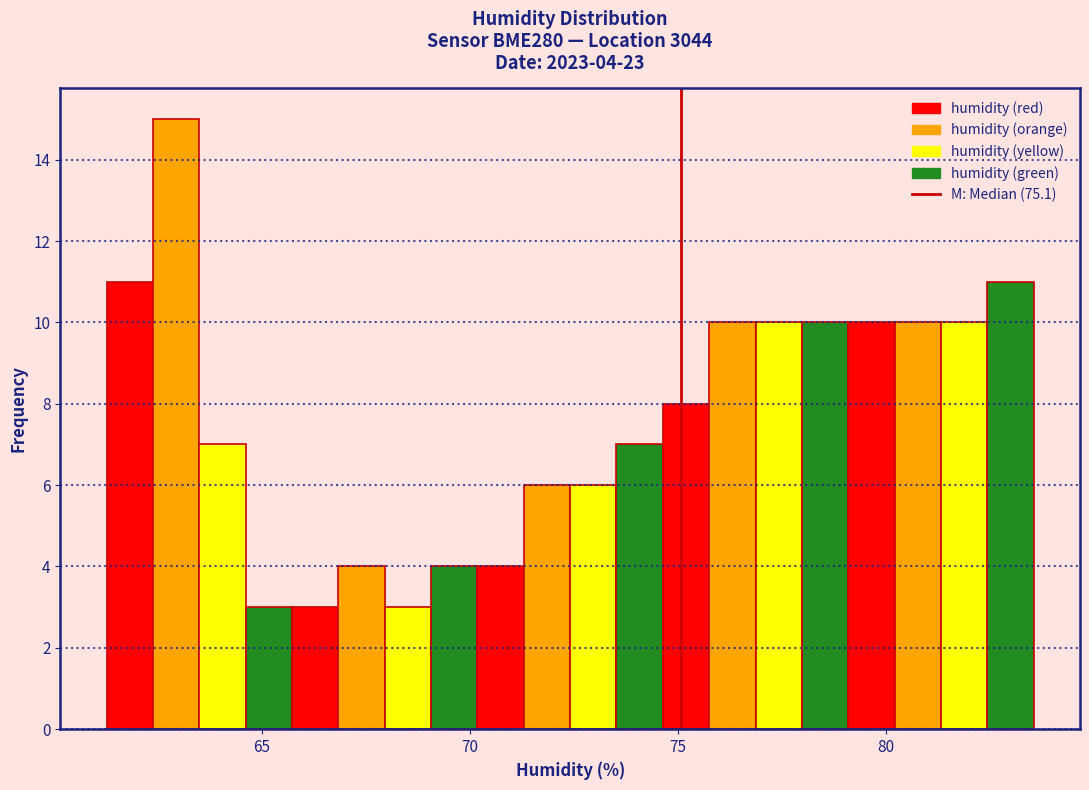

Around what value on the x-axis is the tallest bar? Give the approximate position of its centre, as read against the axis.

63.0